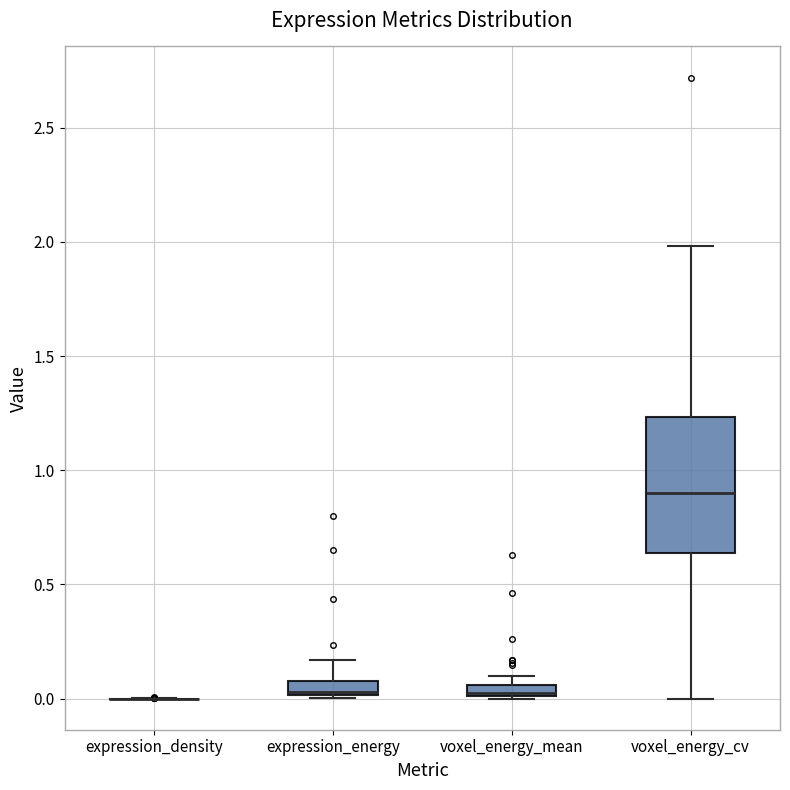

Comparing the boxes themselves (not the whiskers), which one is the tallest?

voxel_energy_cv